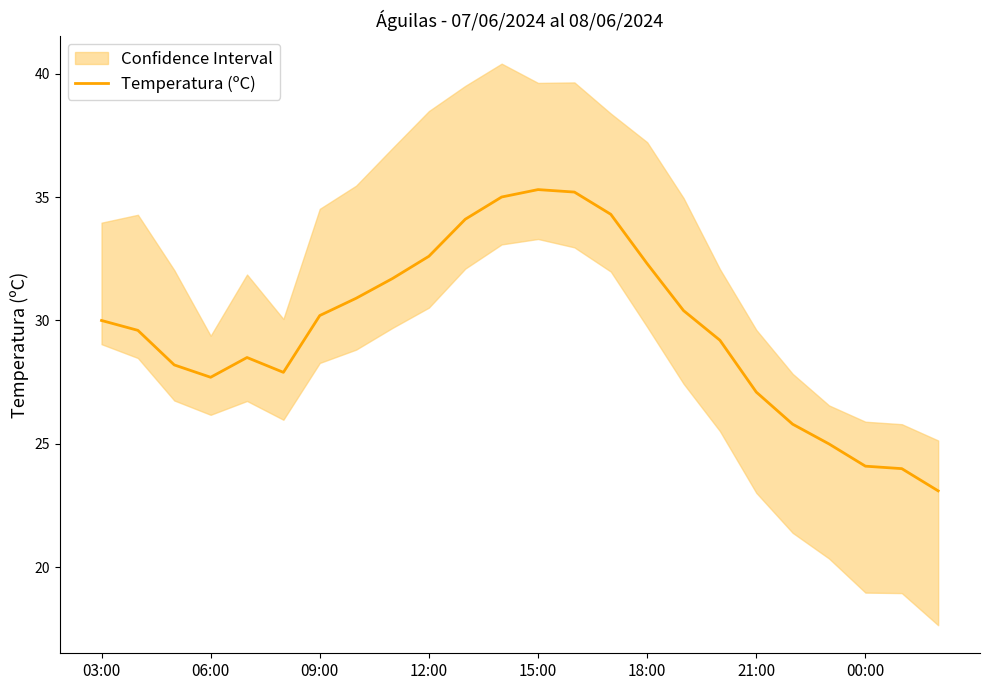

The value of Temperatura (ºC) at 06:00 is 27.7. True or false?

True